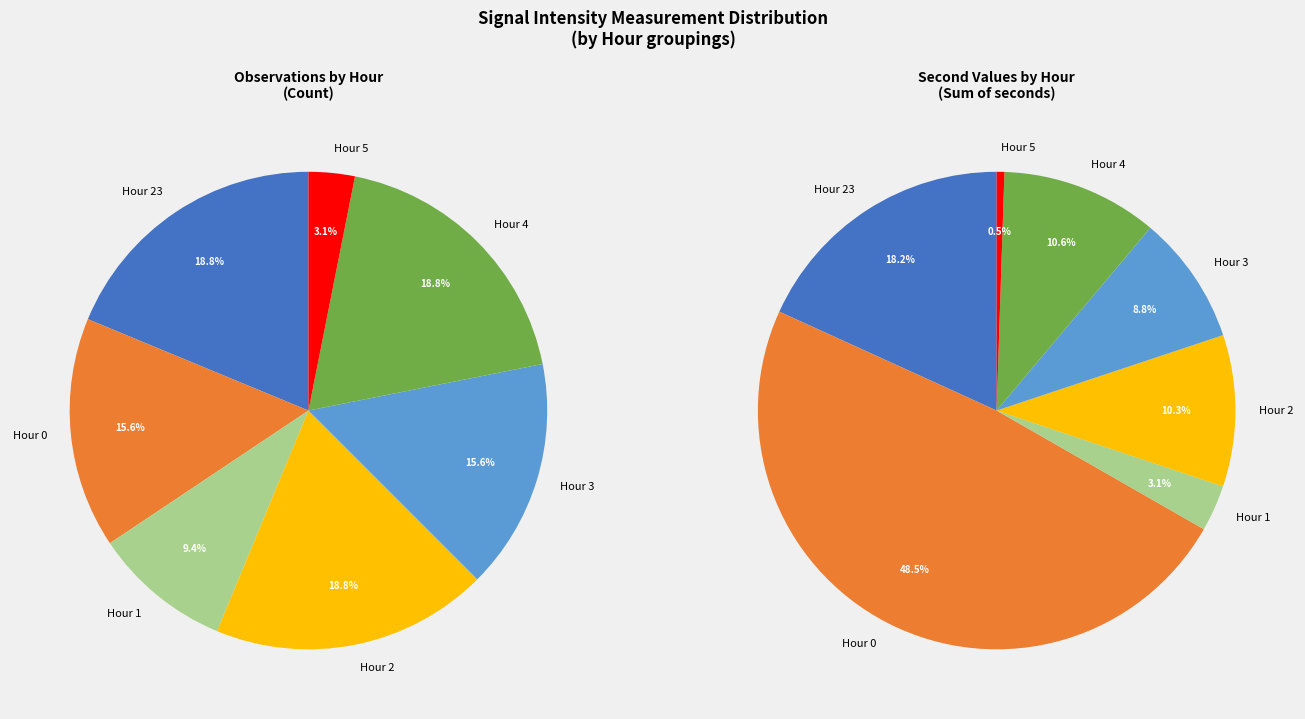

What is the largest slice in the pie chart?

Hour 23